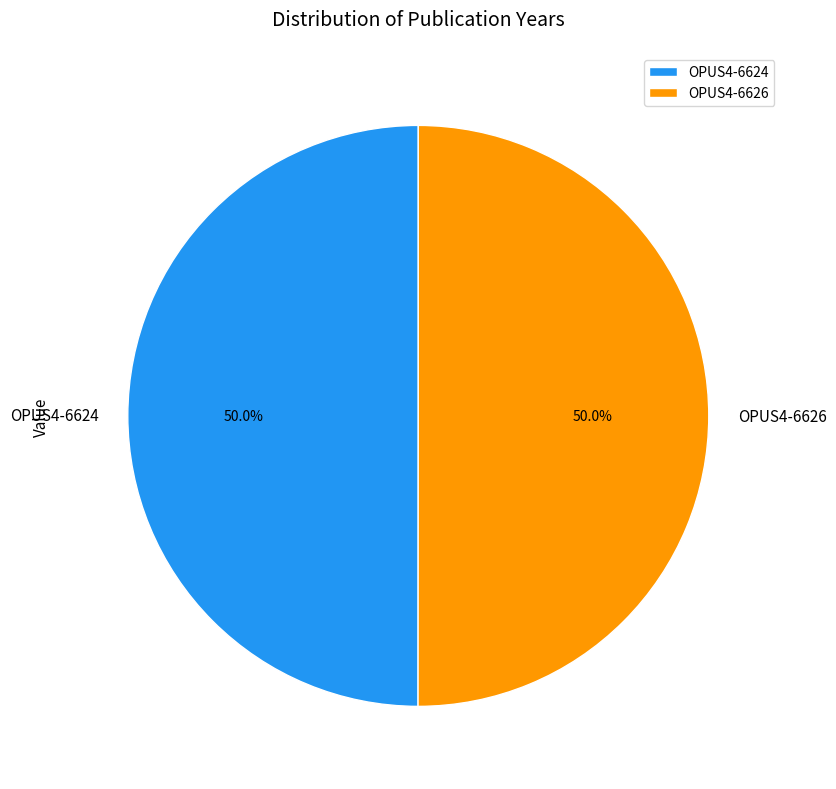

Combined, what portion of the pie is OPUS4-6626 and OPUS4-6624?

100.0%